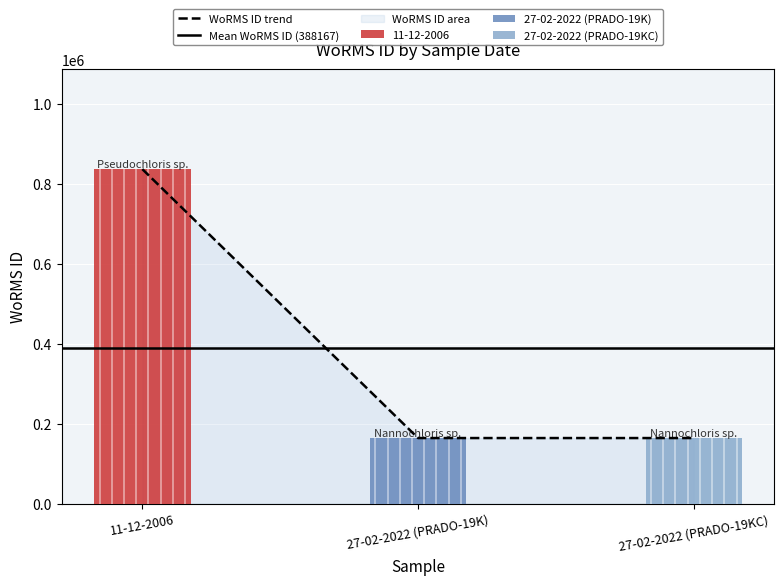

Between 27-02-2022 (PRADO-19K) and 27-02-2022 (PRADO-19KC), which is larger?

27-02-2022 (PRADO-19K)